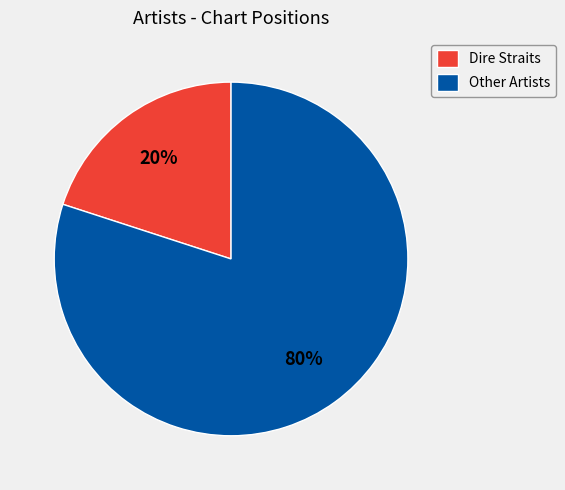

Is it true that Other Artists is 67% of the pie?

False